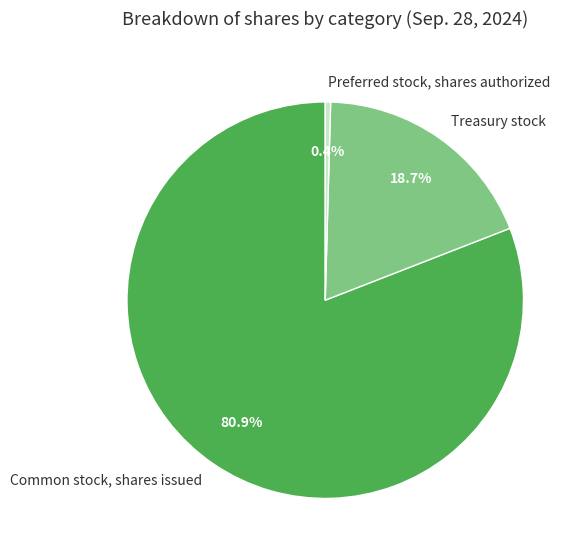

What is the total percentage of Preferred stock, shares authorized and Treasury stock?

19.1%